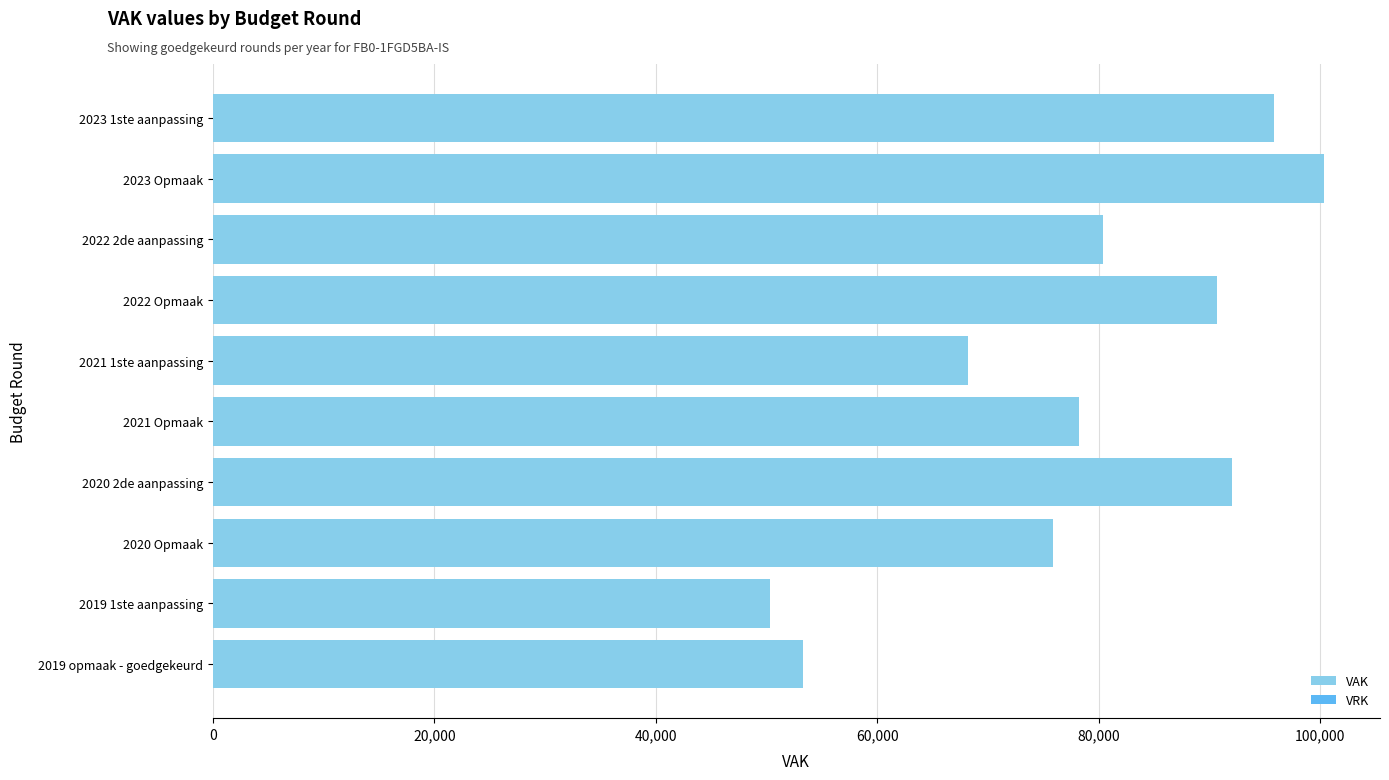

How many distinct data groups are displayed?

1